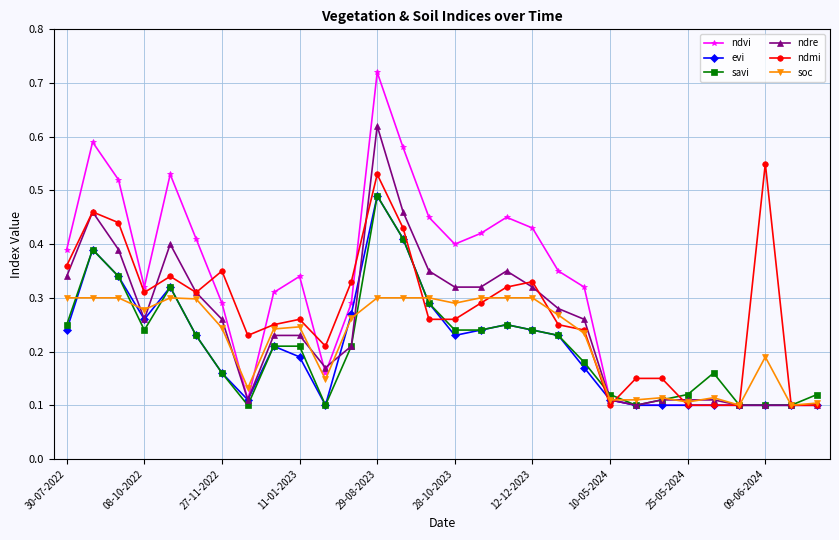

At how many categories does at least one series exceed 0?

30